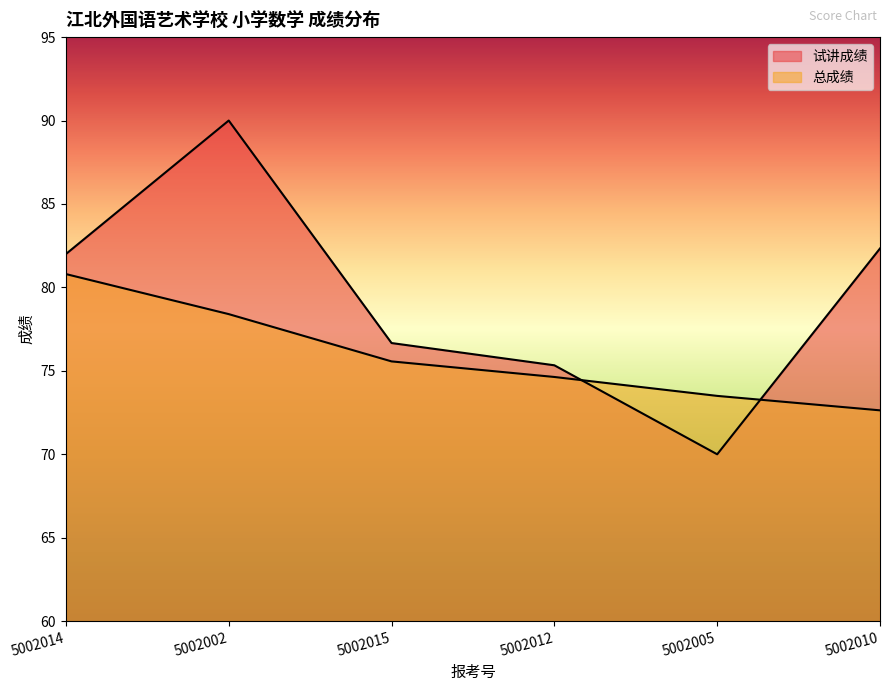

List the series in order of their peak value, highest first.

试讲成绩, 总成绩